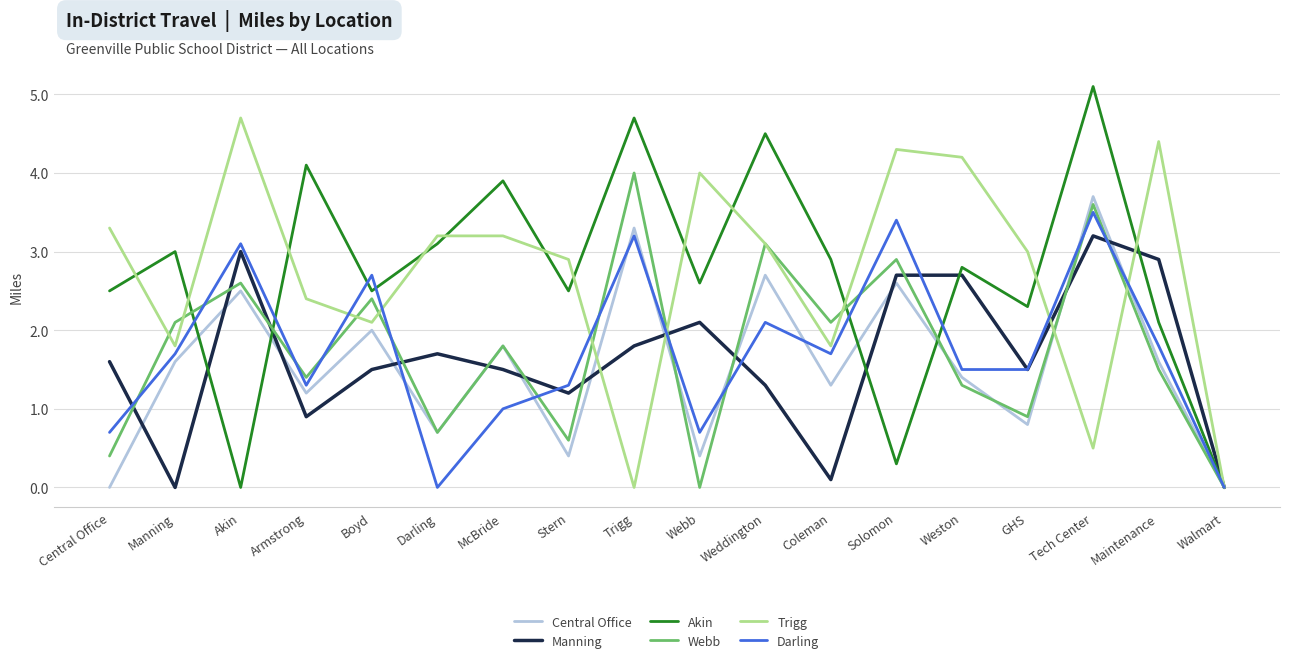

Reading left to right, transcribe all the data shown in this chart.

Central Office: 0.0	1.6	2.5	1.2	2.0	0.7	1.8	0.4	3.3	0.4	2.7	1.3	2.6	1.4	0.8	3.7	1.6	0.0
Manning: 1.6	0.0	3.0	0.9	1.5	1.7	1.5	1.2	1.8	2.1	1.3	0.1	2.7	2.7	1.5	3.2	2.9	0.0
Akin: 2.5	3.0	0.0	4.1	2.5	3.1	3.9	2.5	4.7	2.6	4.5	2.9	0.3	2.8	2.3	5.1	2.1	0.0
Webb: 0.4	2.1	2.6	1.4	2.4	0.7	1.8	0.6	4.0	0.0	3.1	2.1	2.9	1.3	0.9	3.6	1.5	0.0
Trigg: 3.3	1.8	4.7	2.4	2.1	3.2	3.2	2.9	0.0	4.0	3.1	1.8	4.3	4.2	3.0	0.5	4.4	0.0
Darling: 0.7	1.7	3.1	1.3	2.7	0.0	1.0	1.3	3.2	0.7	2.1	1.7	3.4	1.5	1.5	3.5	1.8	0.0